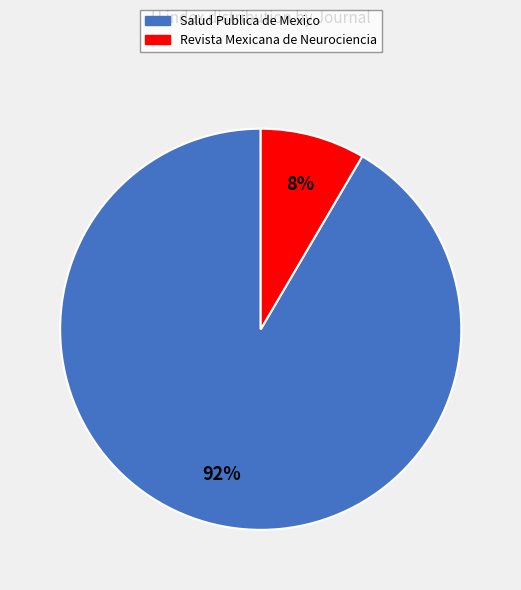

Which category has the smallest portion of the pie?

Revista Mexicana de Neurociencia